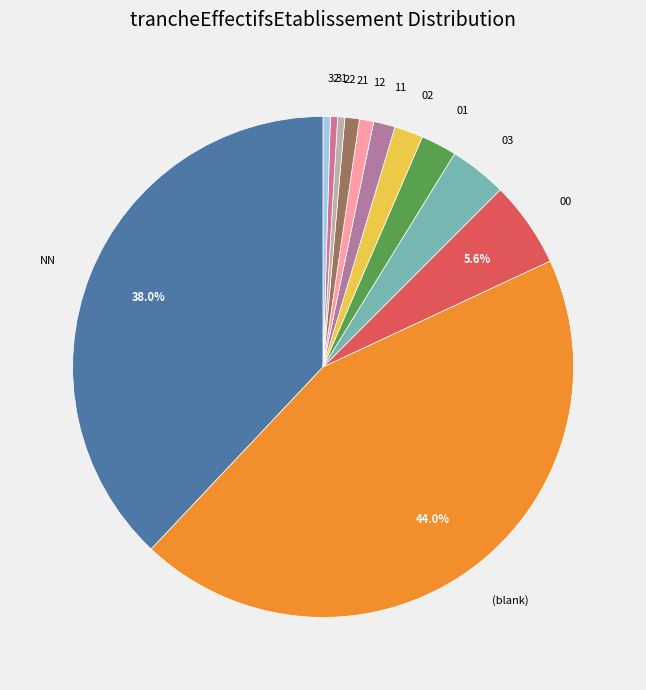

Is the sum of 12 and 22 greater than half?

No